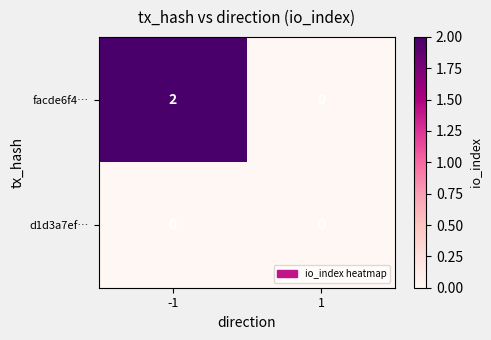

Rank the series by their average value, from highest to lowest.

facde6f4…, d1d3a7ef…